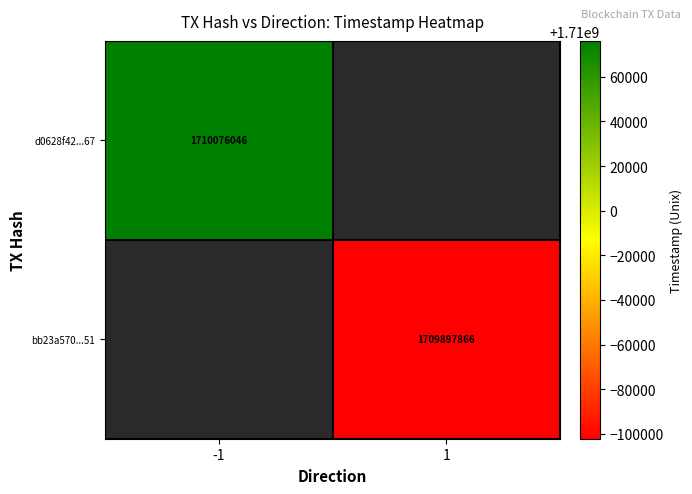

The value of bb23a570...51 at 1 is 1709897866. True or false?

True